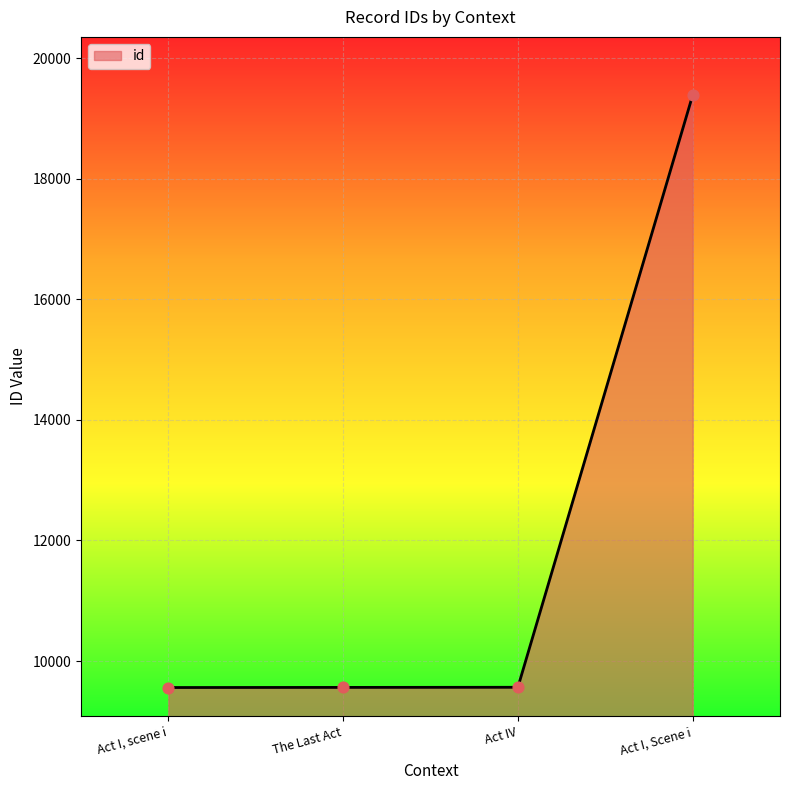

What is the ratio of the value at Act I, scene i to the value at Act I, Scene i?

0.5